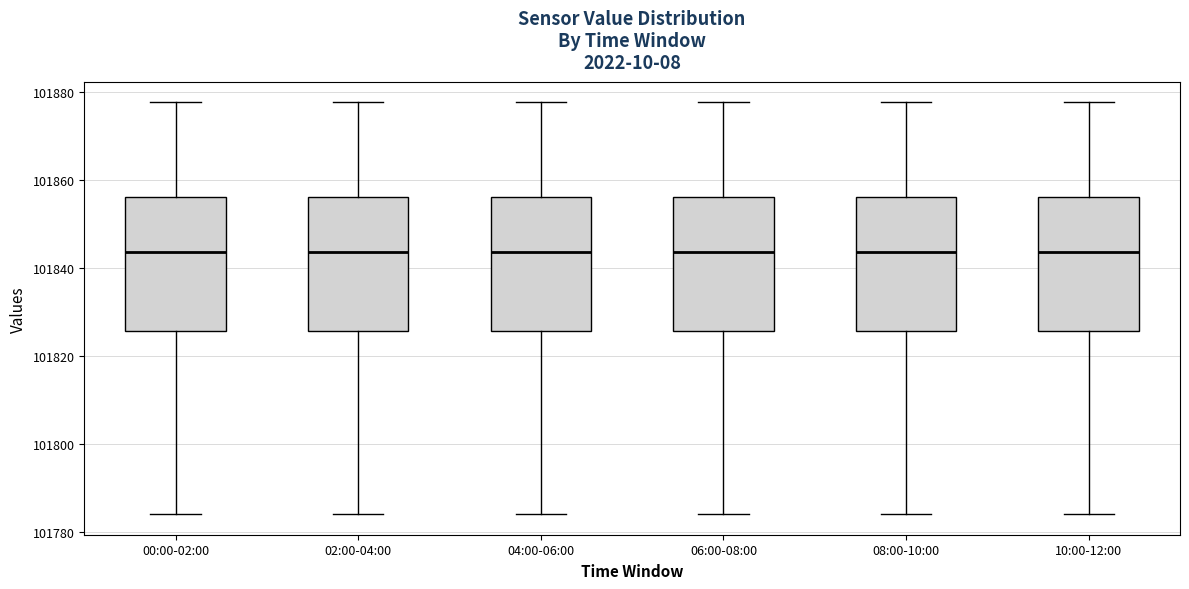

Where does the median line of the box for 00:00-02:00 sit on the y-axis? The values are not printed on the chart, so give them approximately, as read against the axis.

101844